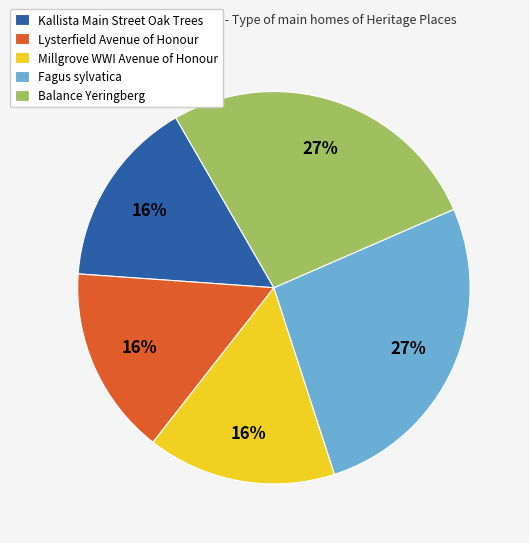

What is the ratio of the value at Balance Yeringberg to the value at Kallista Main Street Oak Trees?

1.7